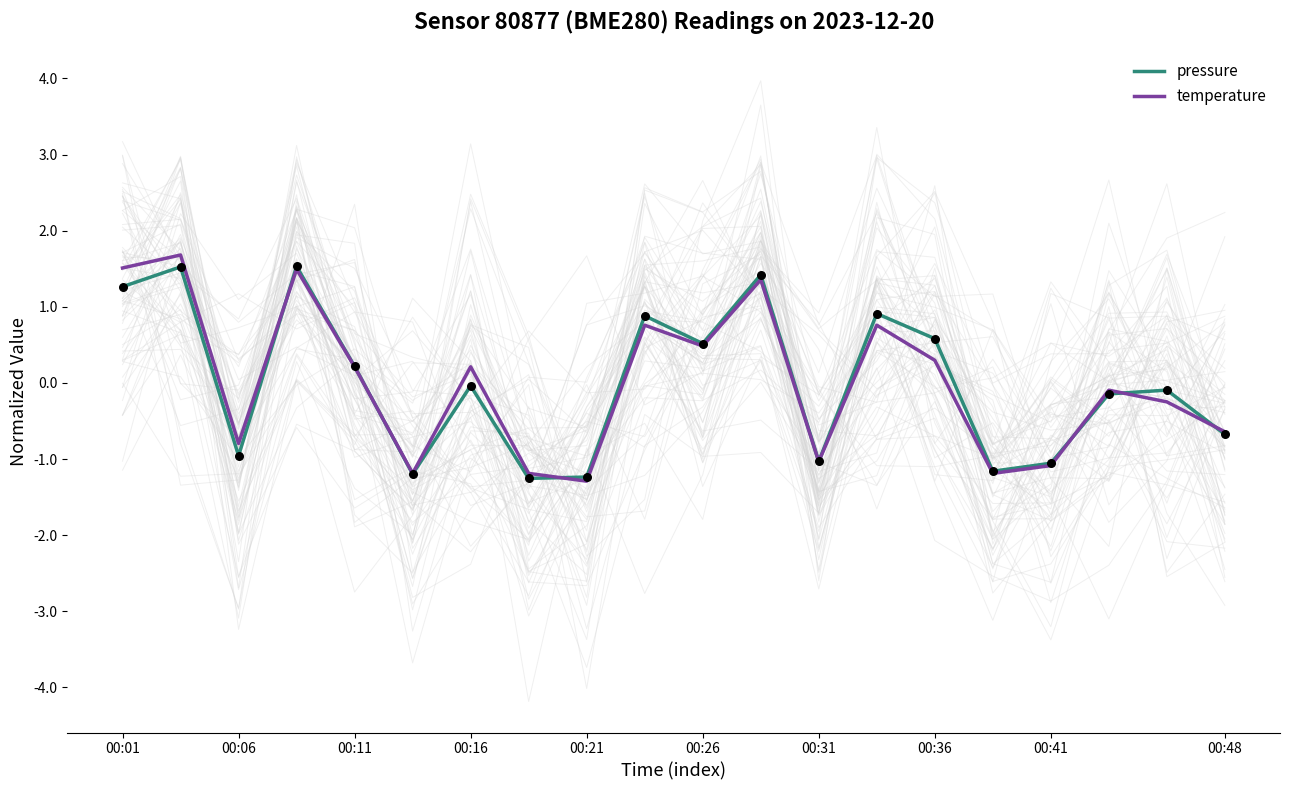

True or false: pressure has a value of 0.6 at 00:36.

True